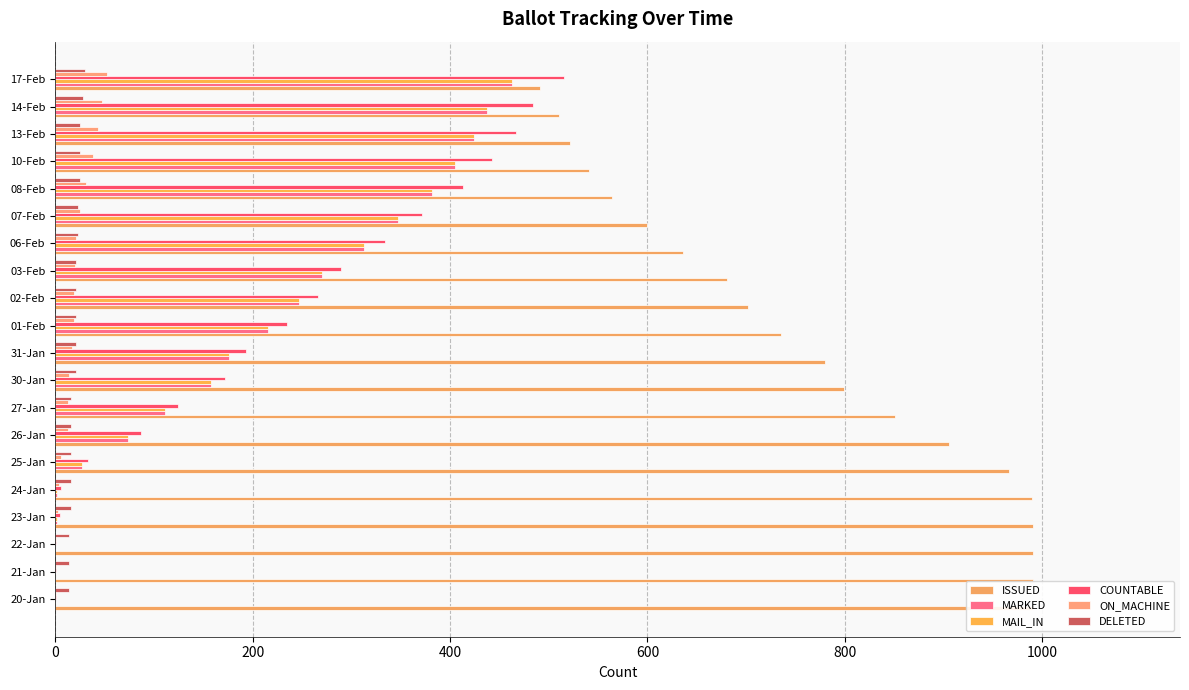

What is the maximum value for MARKED?

463